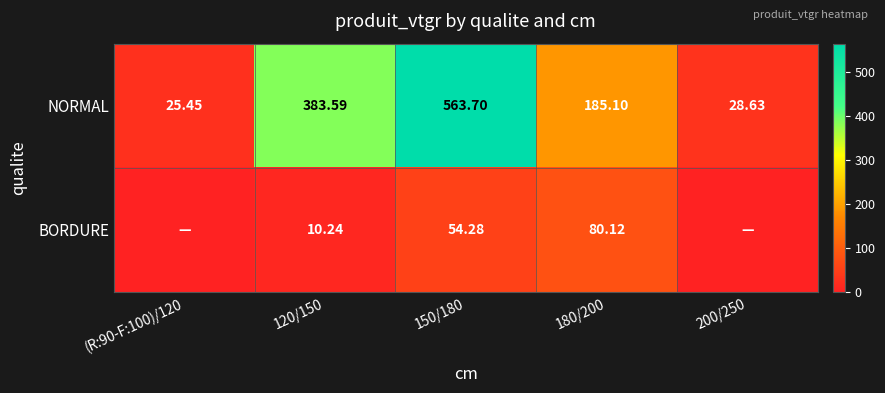

At 150/180, list the series in order from largest to smallest.

NORMAL, BORDURE